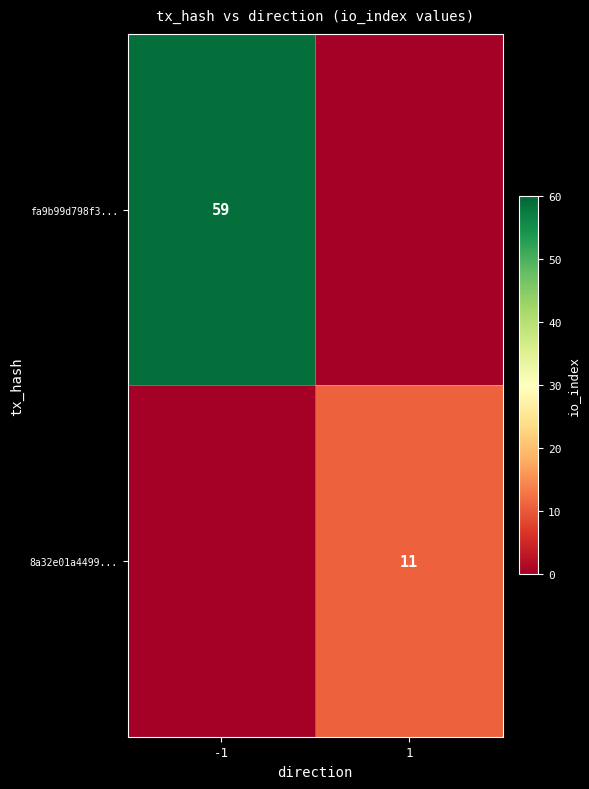

True or false: 8a32e01a4499... has a value of 11 at 1.

True